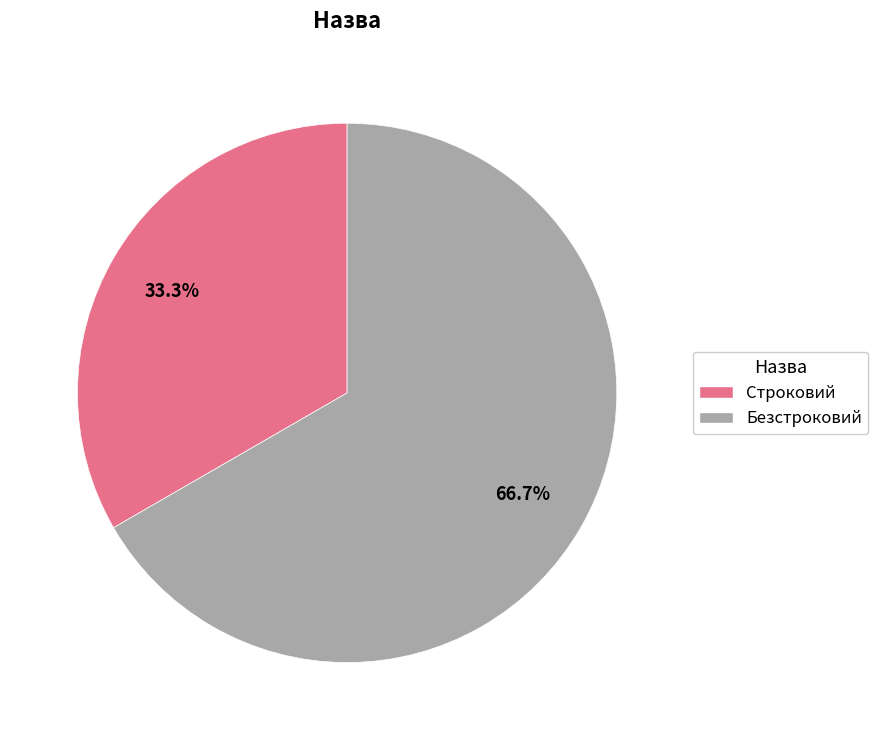

Which category accounts for the majority?

Безстроковий